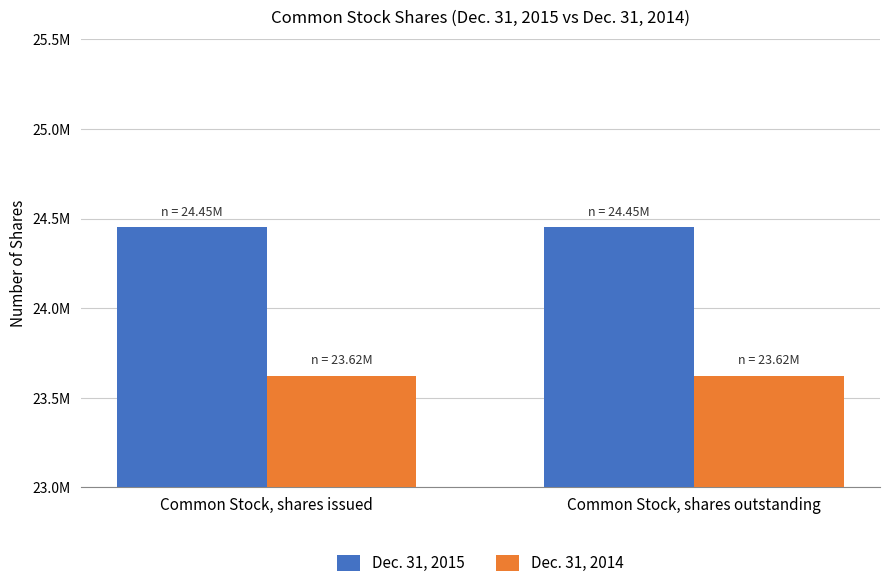

List the series in order of their peak value, highest first.

Dec. 31, 2015, Dec. 31, 2014